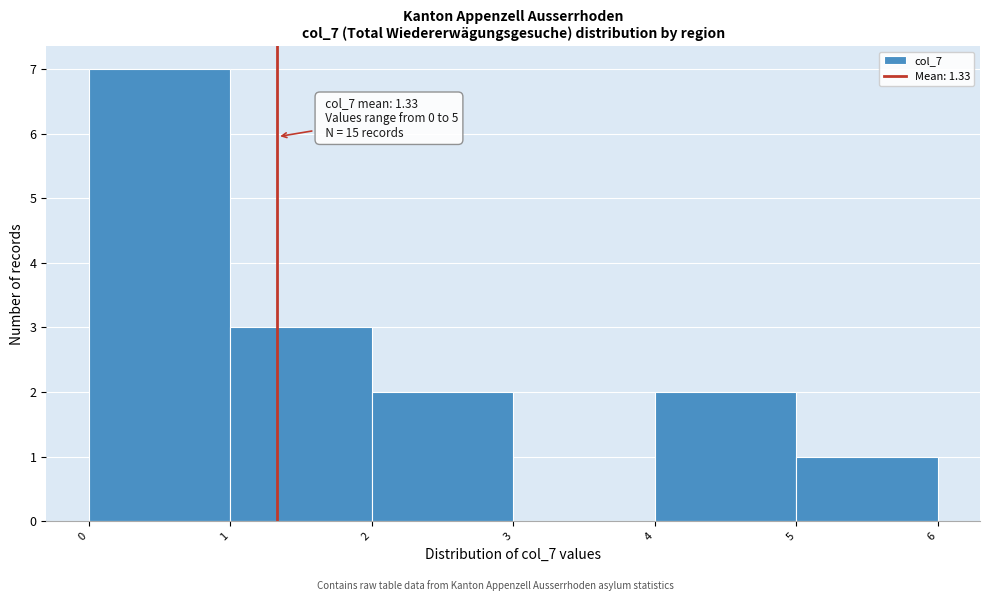

Over which range of the x-axis is the bar tallest?

0 to 1